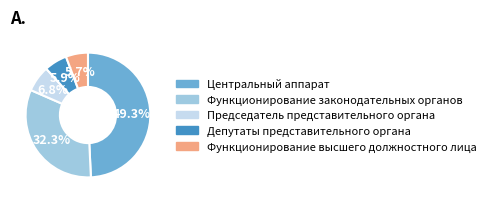

True or false: Председатель представительного органа accounts for 1% of the total.

False